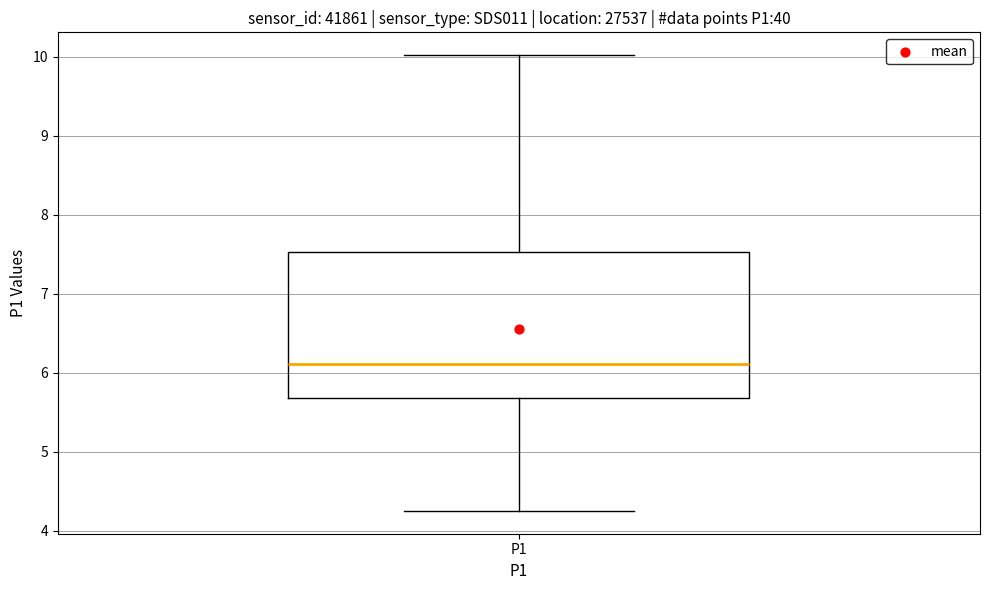

Read this box plot against the y-axis: the position of the median line, the range covered by the box, and the ends of both whiskers. The values are not printed on the chart, so give them approximately, as read against the axis.

median 6.1, box 5.7 to 7.5, whiskers 4.3 to 10.0